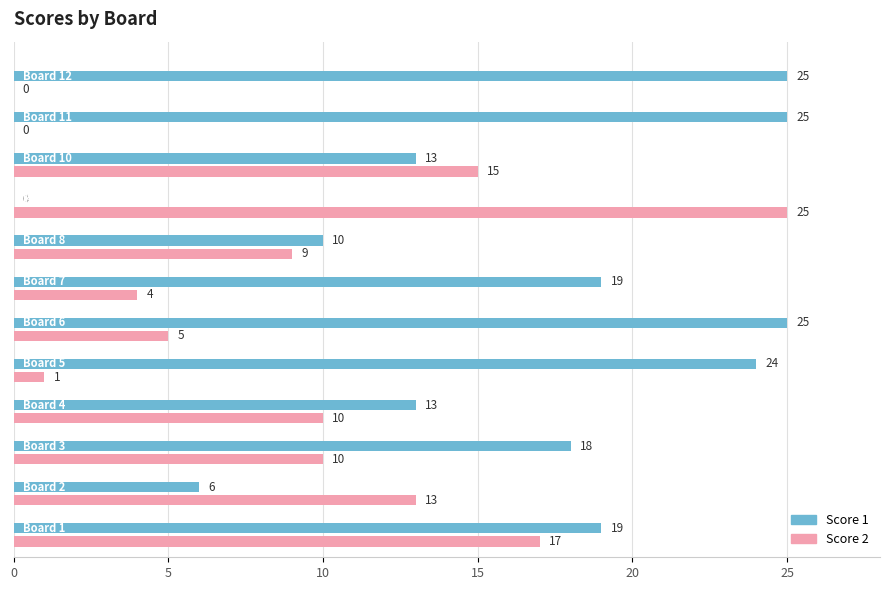

What is the sum of all Score 2 values?

109